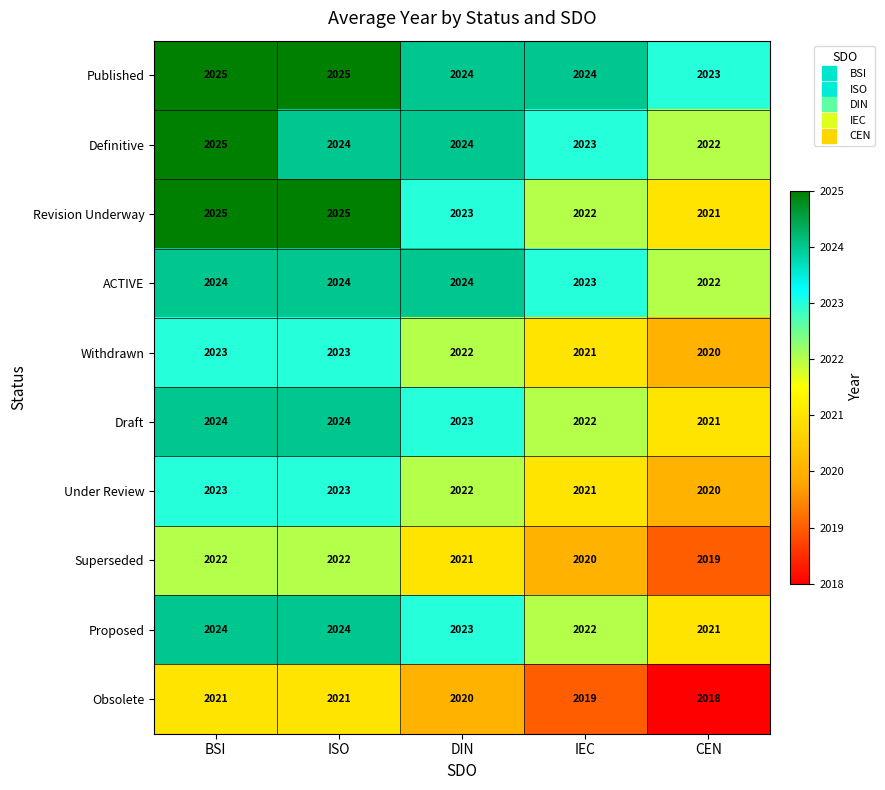

Which category has the lowest value across all series?

CEN